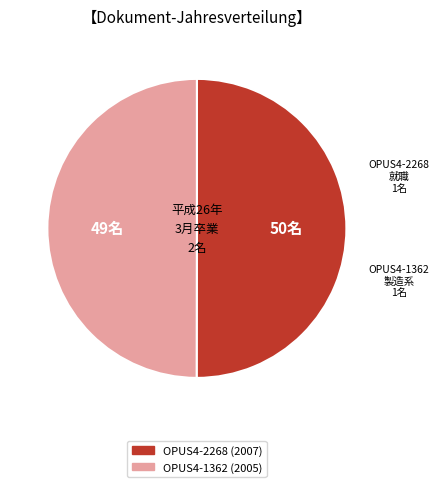

Approximately how many times larger is the value at OPUS4-1362 (2005) compared to OPUS4-2268 (2007)?

1.0